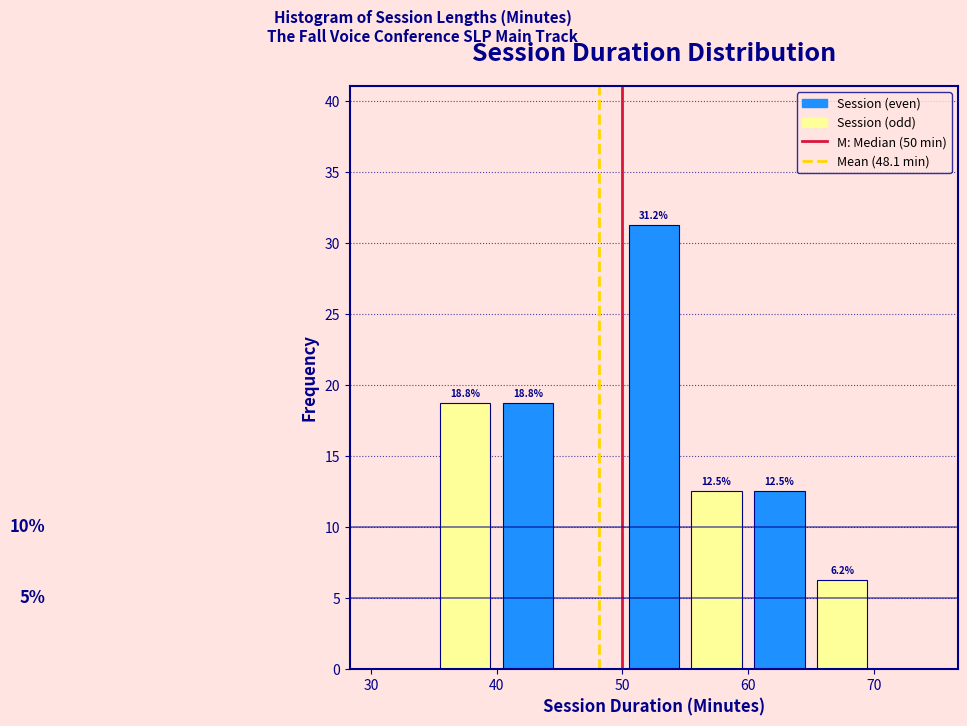

Over which range of the x-axis is the bar tallest?

50 to 55